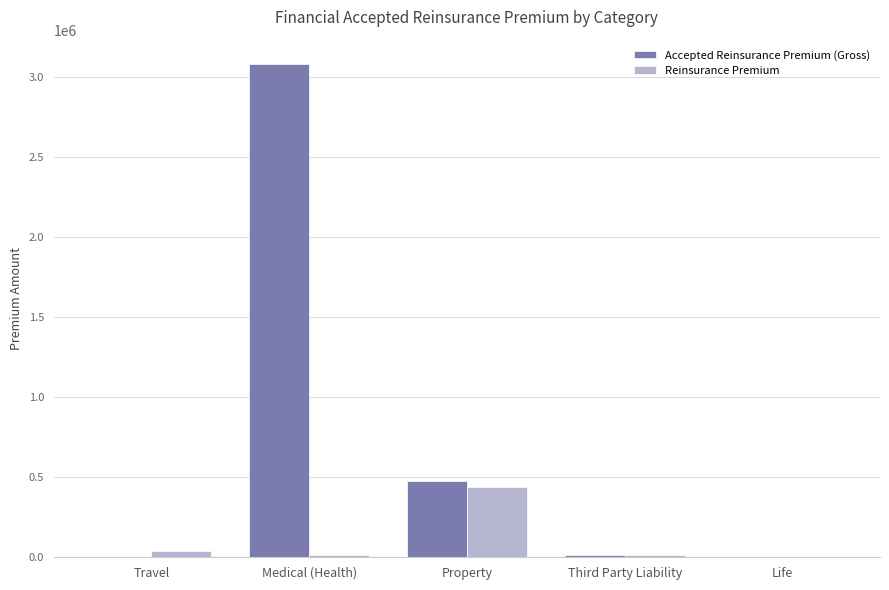

What is the difference between the Reinsurance Premium values at Medical (Health) and Life?

10353.4